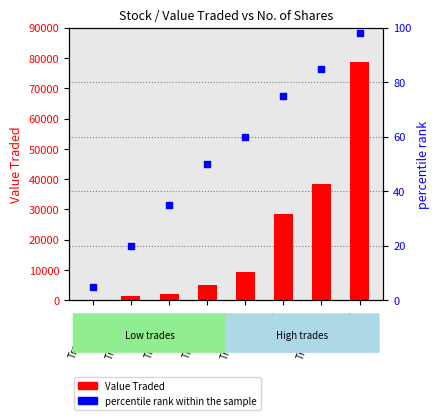

At which category is the sum across all series the highest?

Trans=7